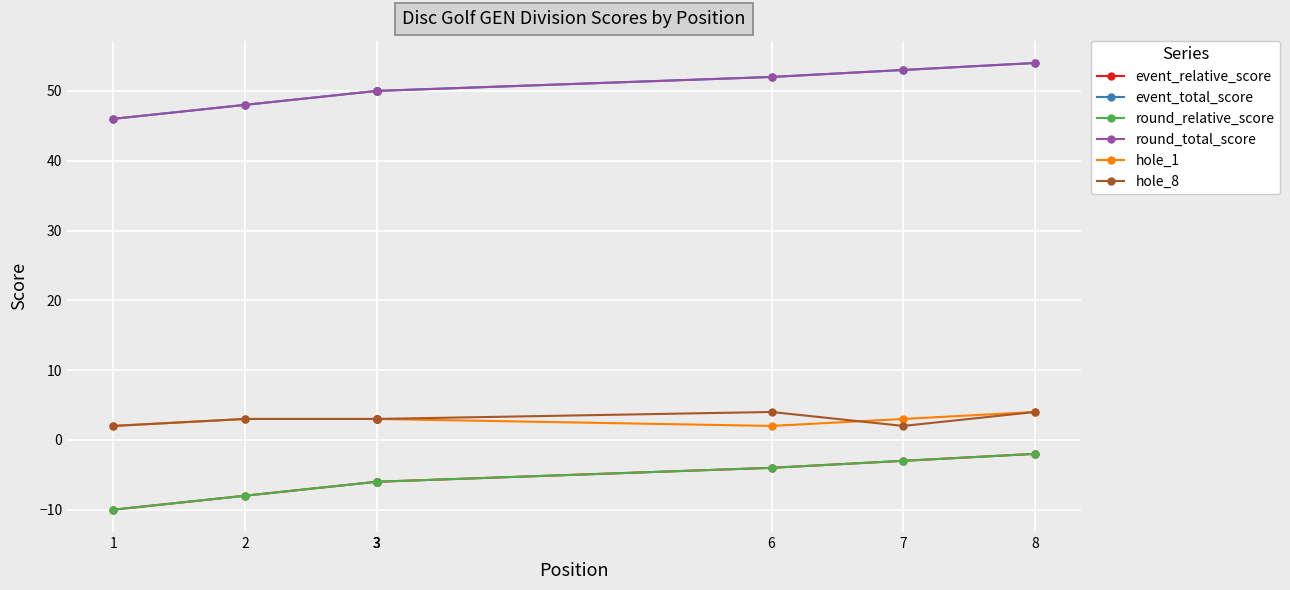

Which series has the largest total across all categories?

event_total_score